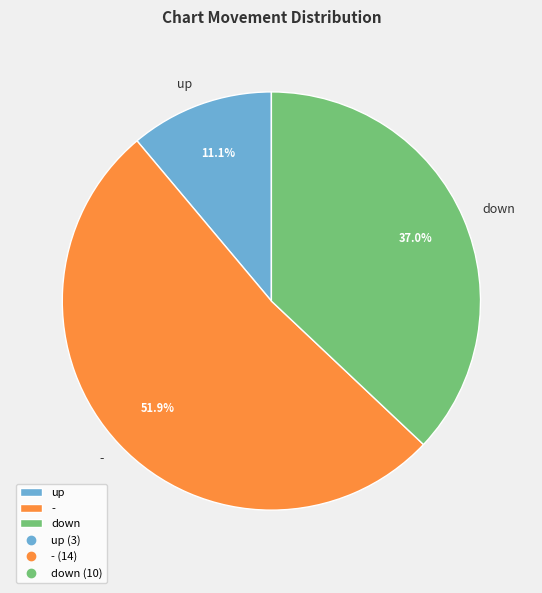

The down slice represents 37% of the pie. True or false?

True